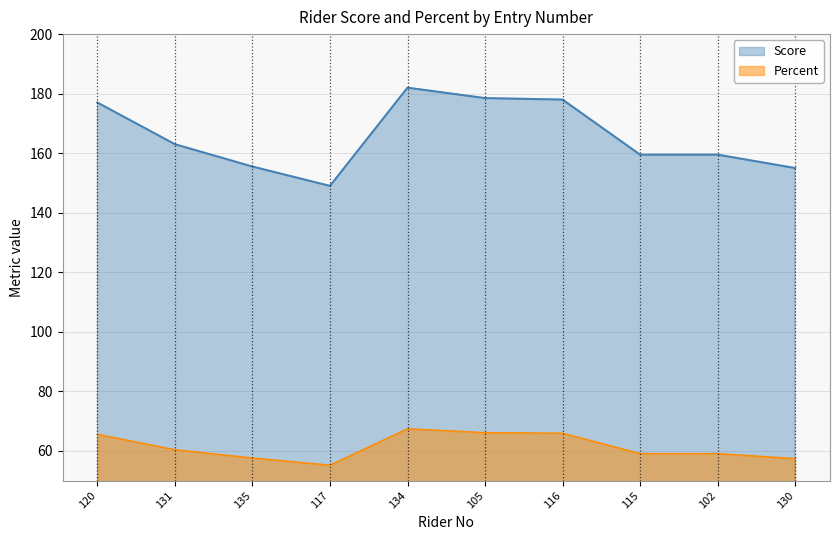

Reading right to left, list all the values displayed in this chart.

Score: 155.0	159.5	159.5	178.0	178.5	182.0	149.0	155.5	163.0	177.0
Percent: 57.4	59.1	59.1	65.9	66.1	67.4	55.2	57.6	60.4	65.6